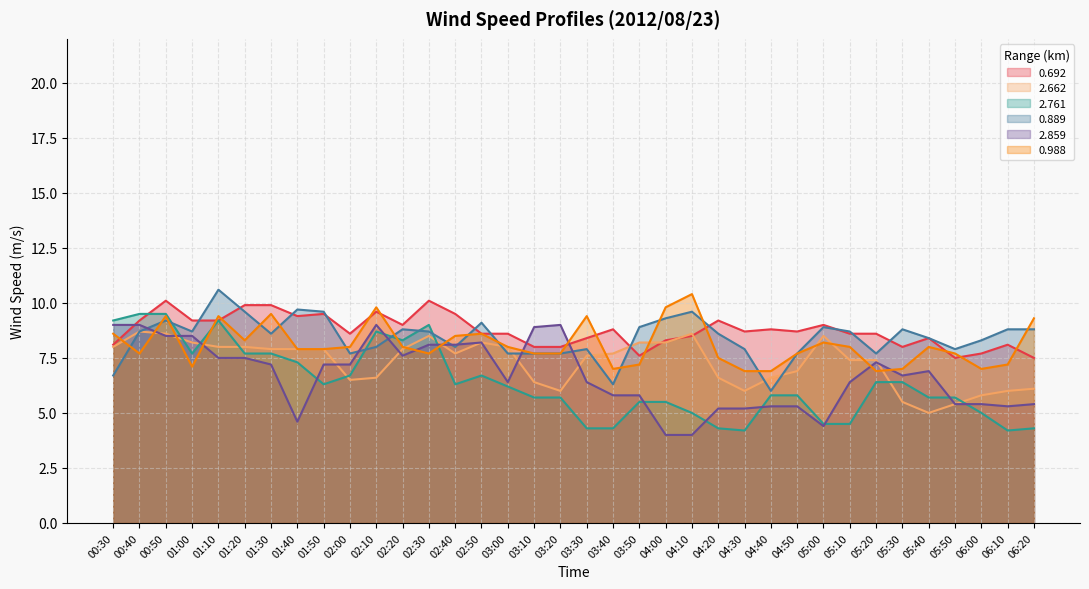

What is the label of the 21st point from the left?

03:50